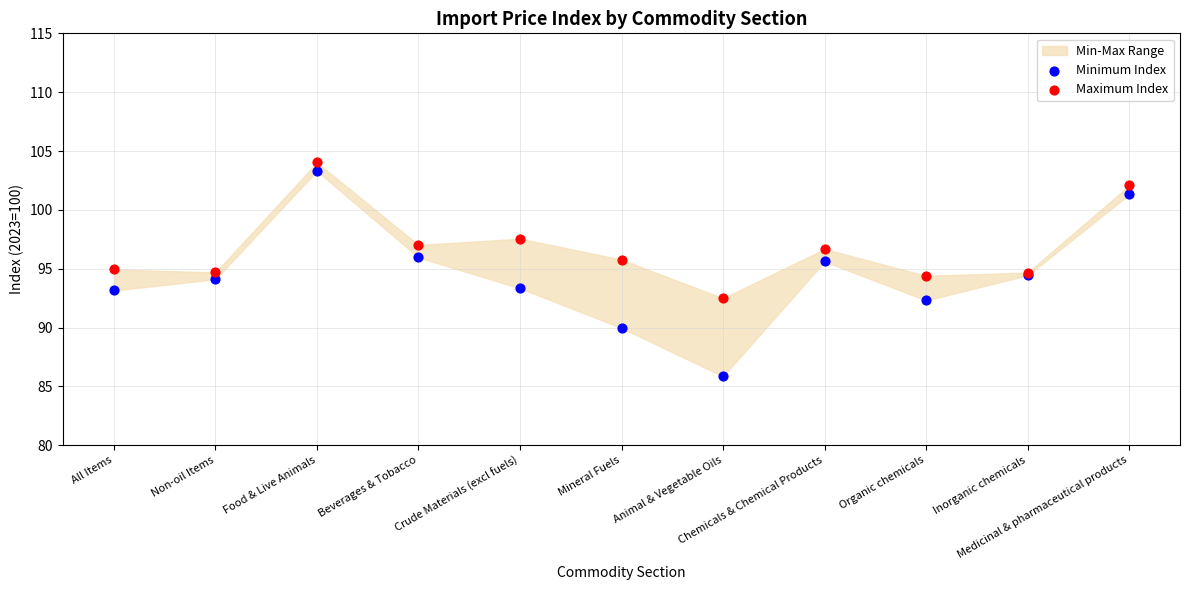

Which series has the widest spread of Y values?

Minimum Index